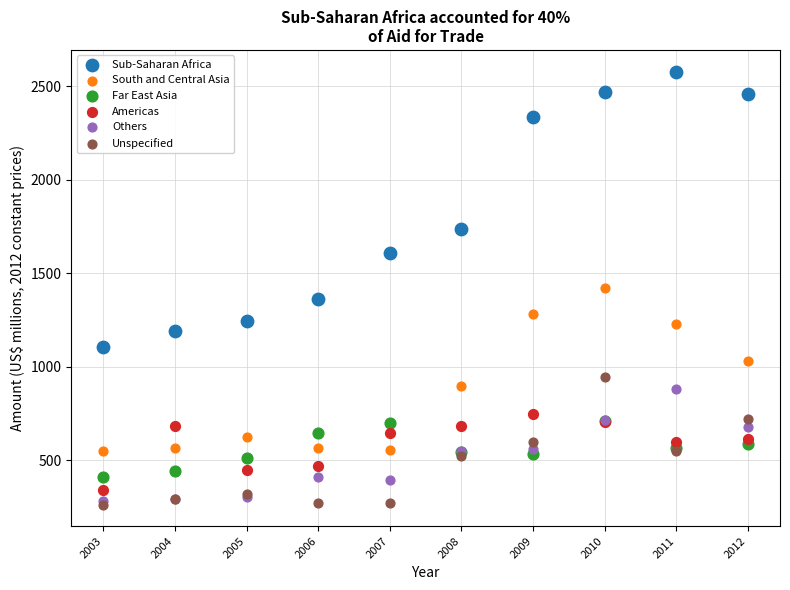

What are all the series names shown in the legend?

Sub-Saharan Africa, South and Central Asia, Far East Asia, Americas, Others, Unspecified